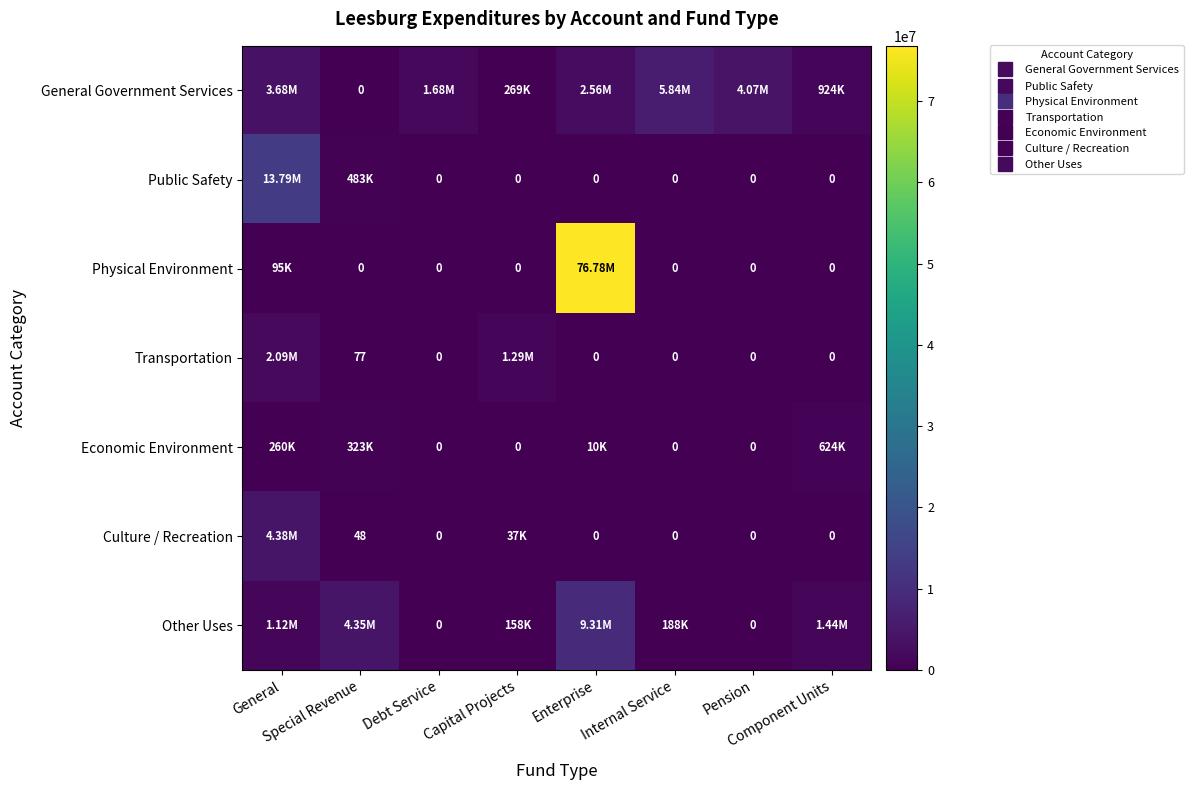

The value of Transportation at General is 2088873. True or false?

True